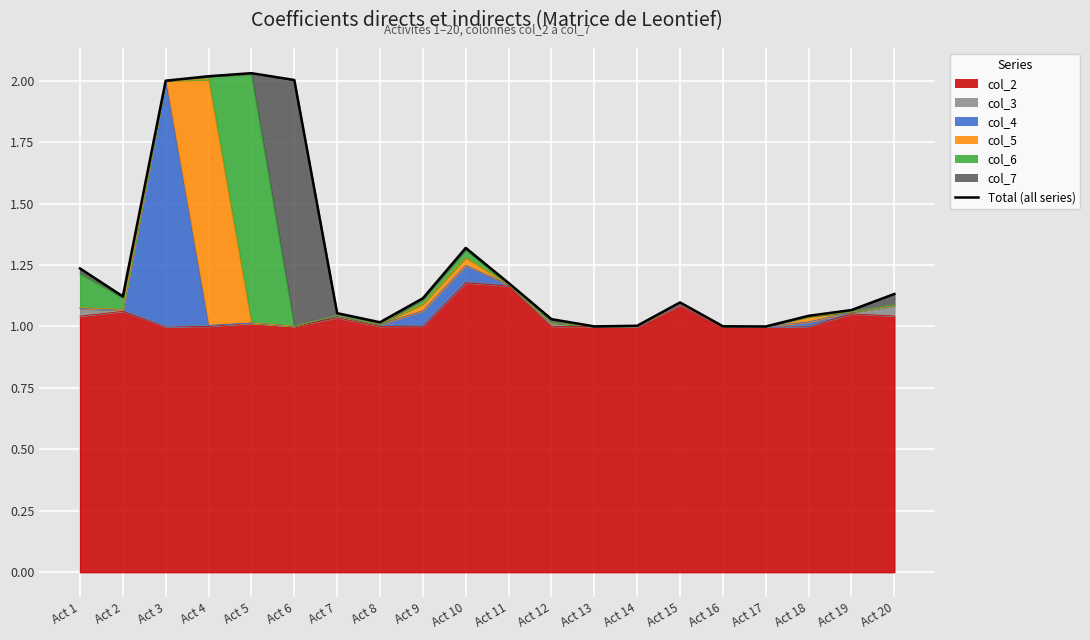

List the labels in order of value, largest first.

Act 5, Act 4, Act 6, Act 3, Act 10, Act 1, Act 11, Act 20, Act 2, Act 9, Act 15, Act 19, Act 7, Act 18, Act 12, Act 8, Act 14, Act 16, Act 13, Act 17